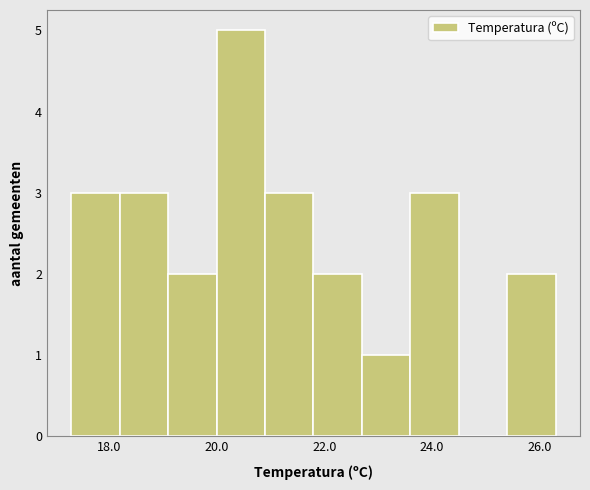

Reading left to right, transcribe this chart: for each bar, give the range it covers on the x-axis and its height. Neither the bar edges nor the heights are printed on the chart, so give them approximately, as read against the axes.

17.3 to 18.2: 3
18.2 to 19.1: 3
19.1 to 20.0: 2
20.0 to 20.9: 5
20.9 to 21.8: 3
21.8 to 22.7: 2
22.7 to 23.6: 1
23.6 to 24.5: 3
24.5 to 25.4: 0
25.4 to 26.3: 2